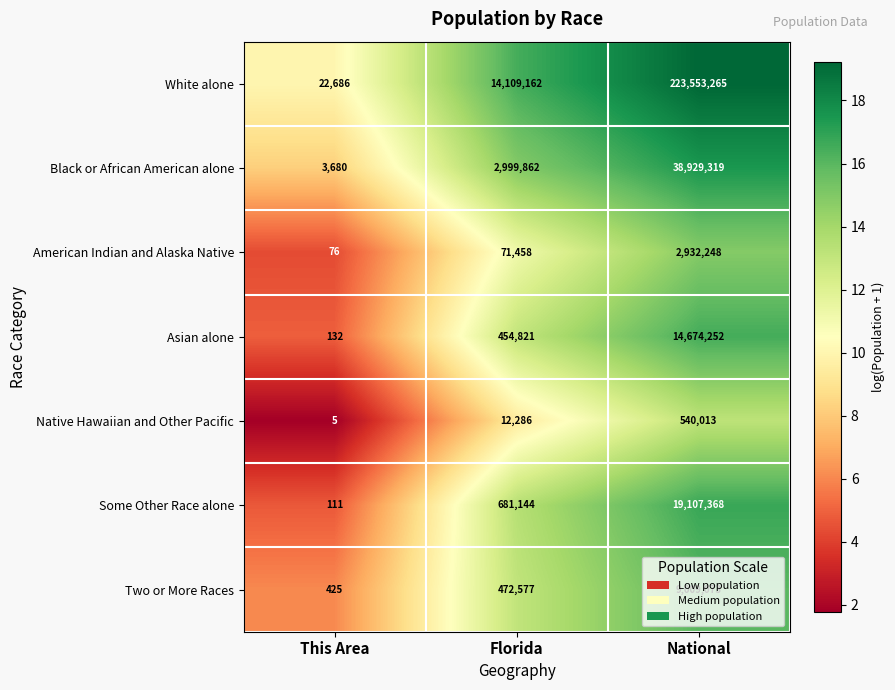

Which series changed the most between This Area and Florida?

White alone